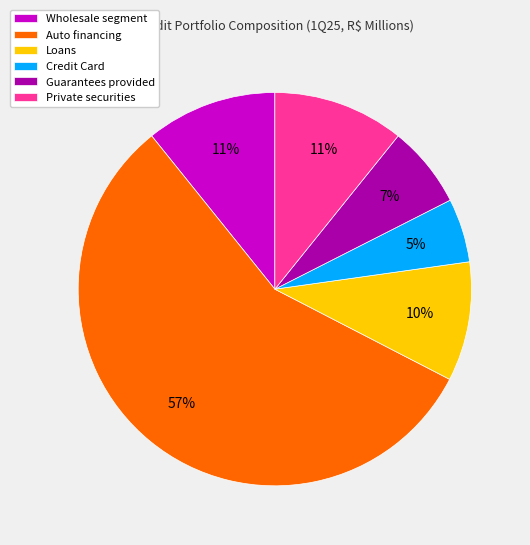

Which has a higher value, Credit Card or Loans?

Loans